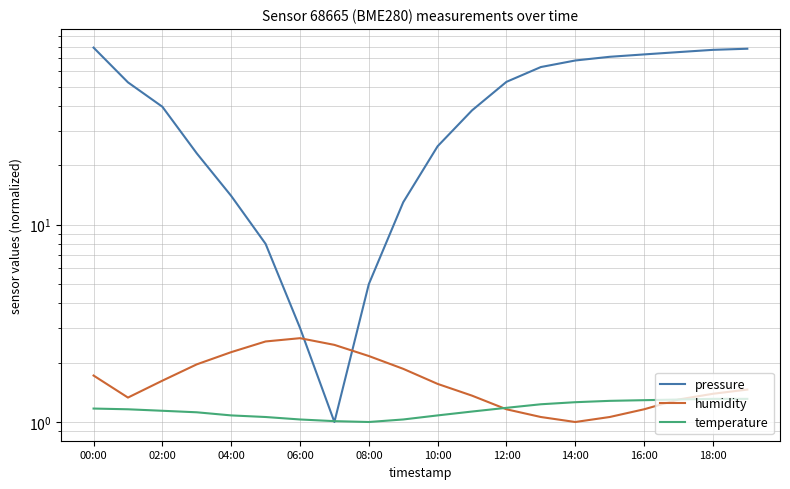

At 04:00, list the series in order from smallest to largest.

temperature, humidity, pressure